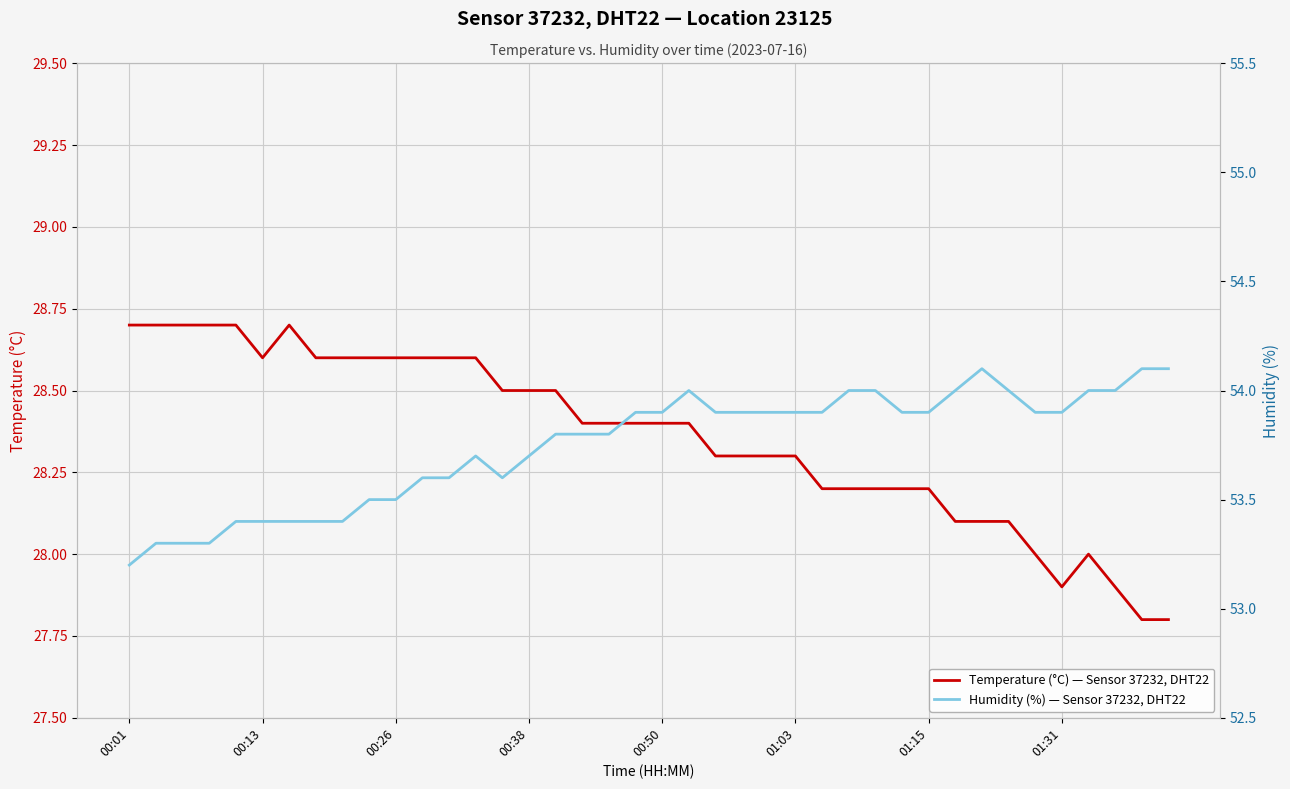

At which category is the sum across all series the highest?

21